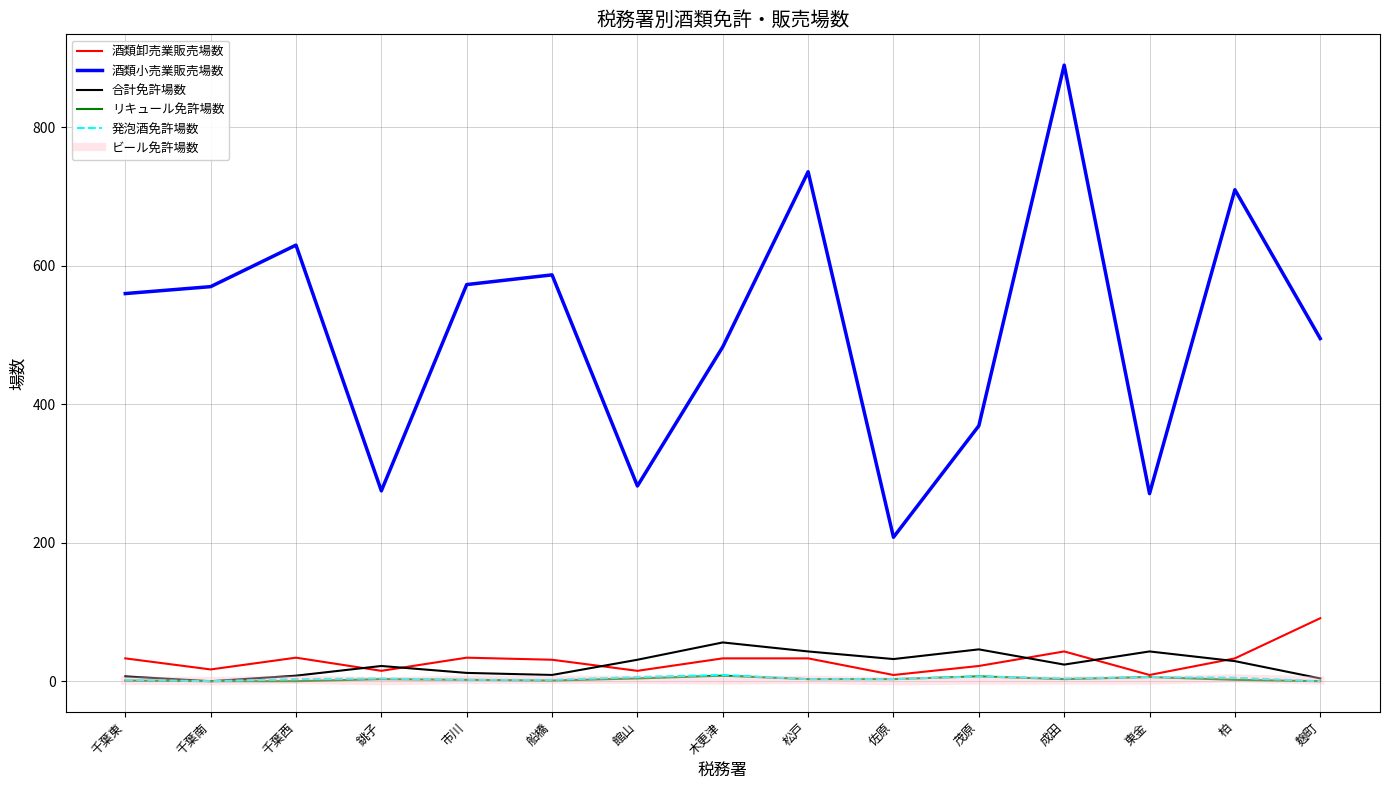

What position from the left is 木更津?

8